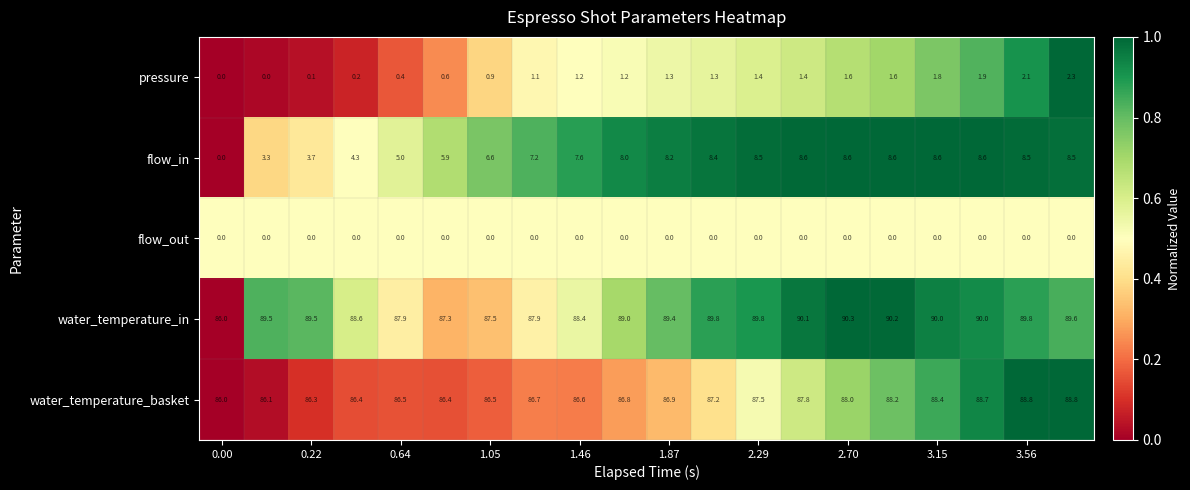

Rank the series by their maximum value, from lowest to highest.

flow_out, pressure, flow_in, water_temperature_basket, water_temperature_in